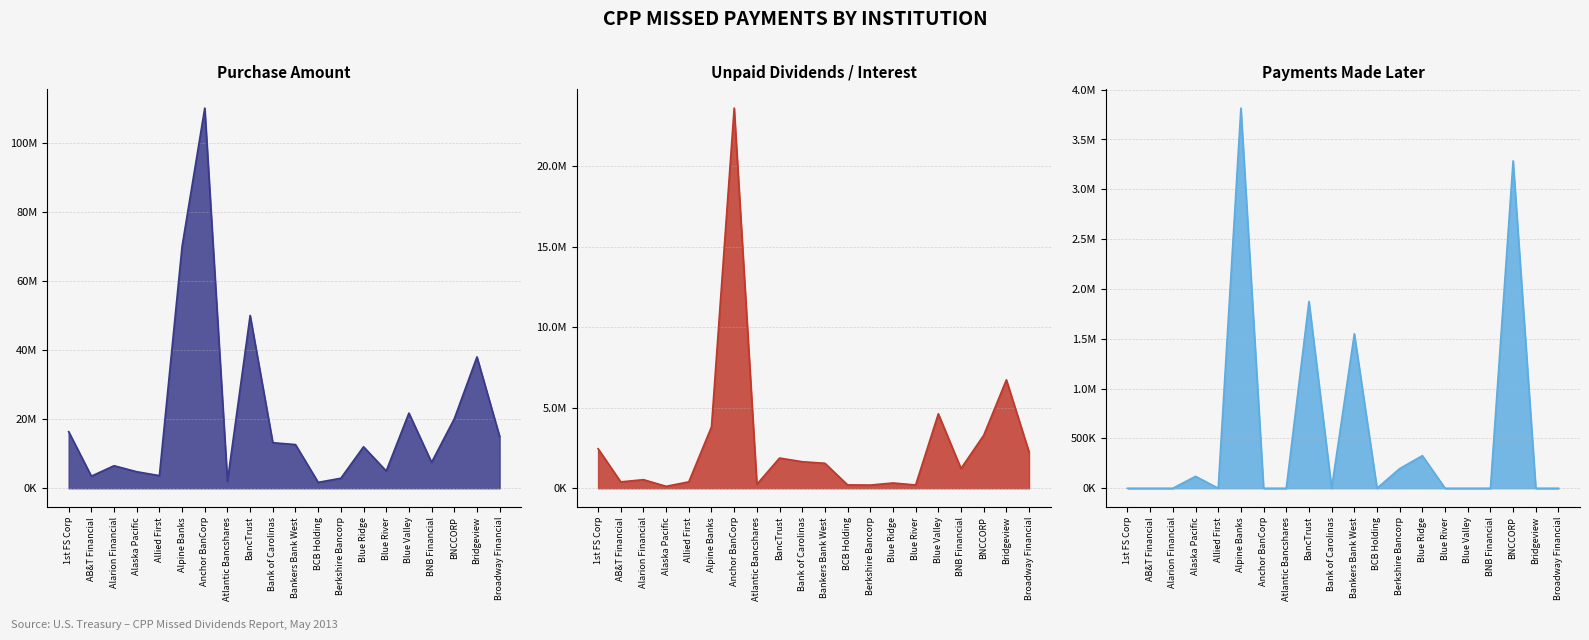

How many values in the Unpaid Dividends/Interest series exceed 1549867?

10